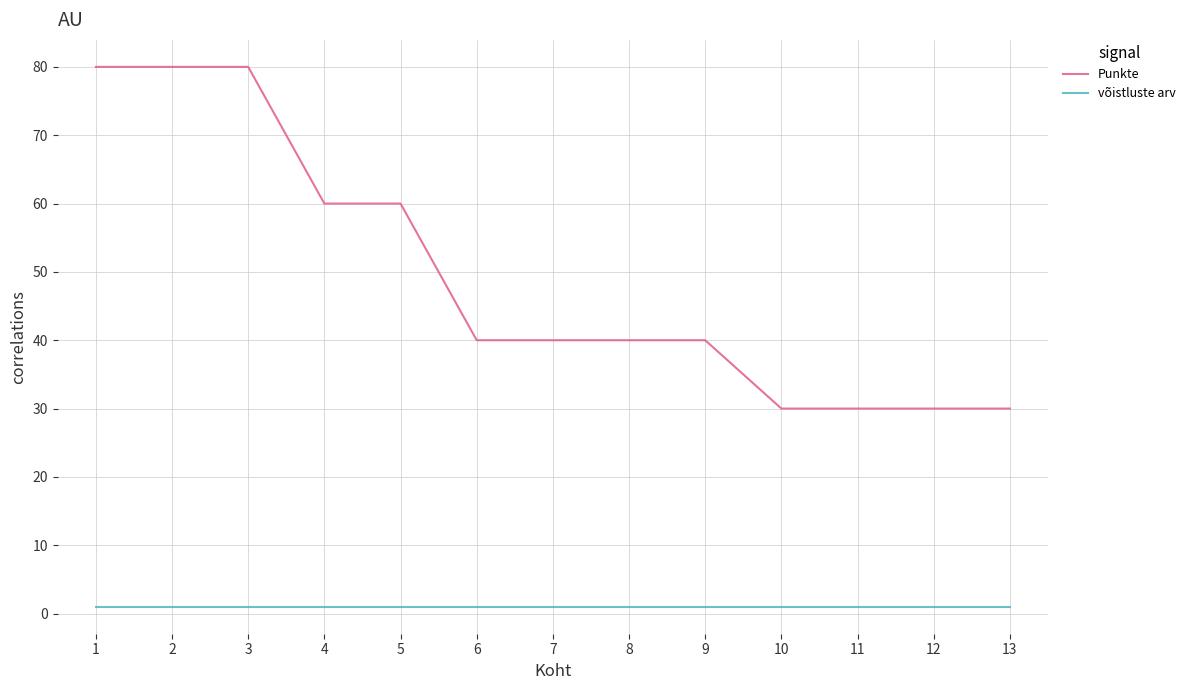

True or false: võistluste arv and Punkte intersect in this chart.

False